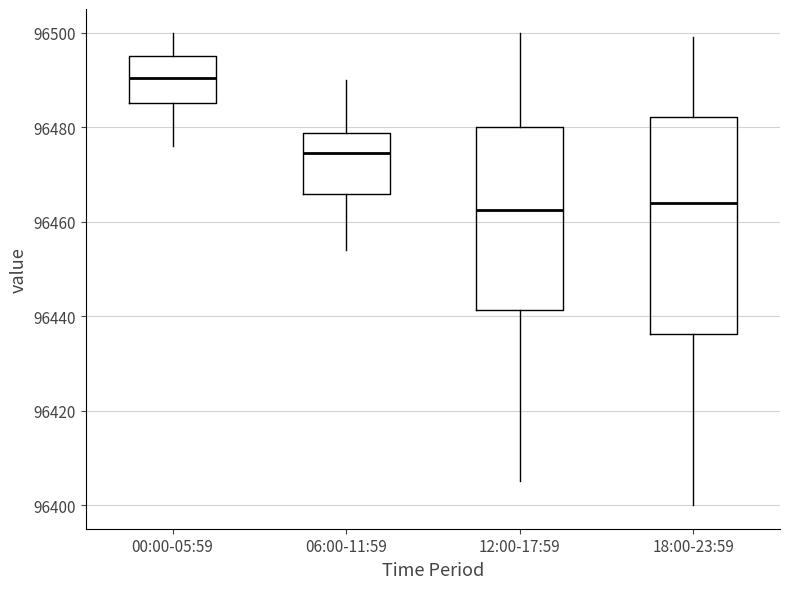

Comparing the boxes themselves (not the whiskers), which one is the tallest?

18:00-23:59